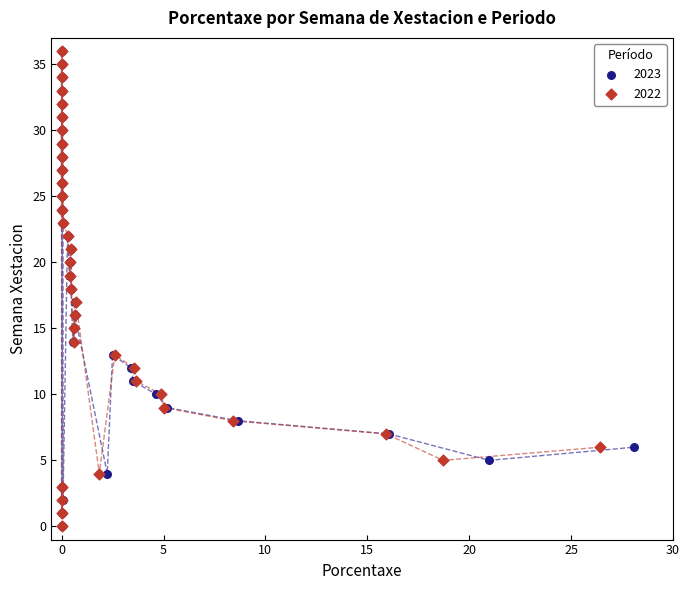

What are all the series names shown in the legend?

2023, 2022